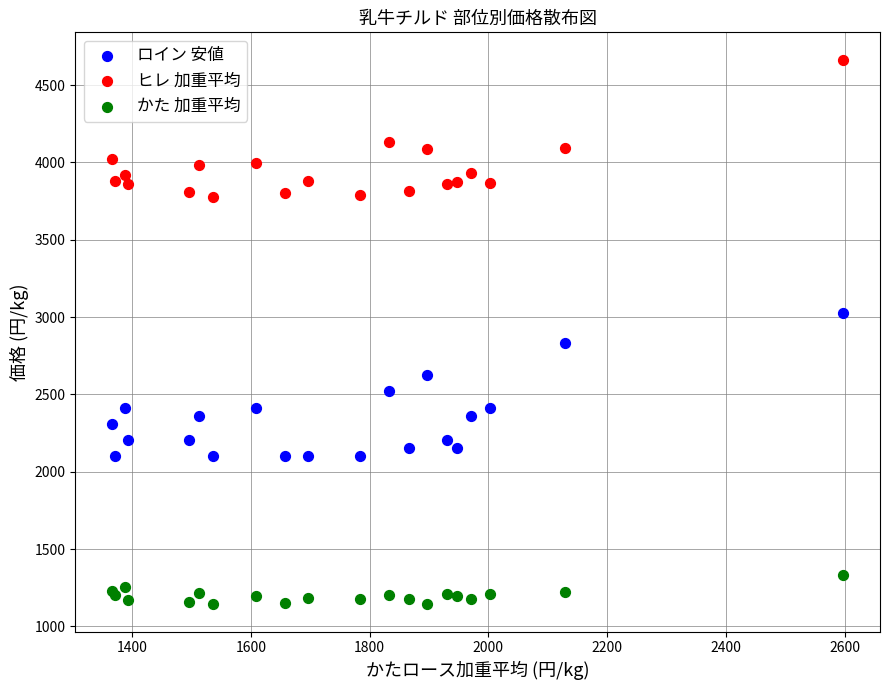

In the ヒレ 加重平均 series, what Y value is closest to 4221?

4134